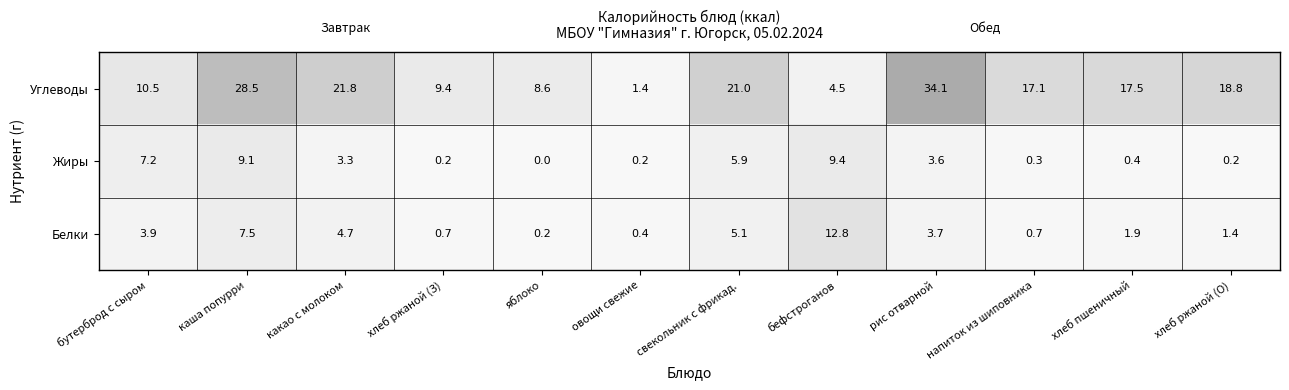

Which series has the widest spread of values?

Углеводы